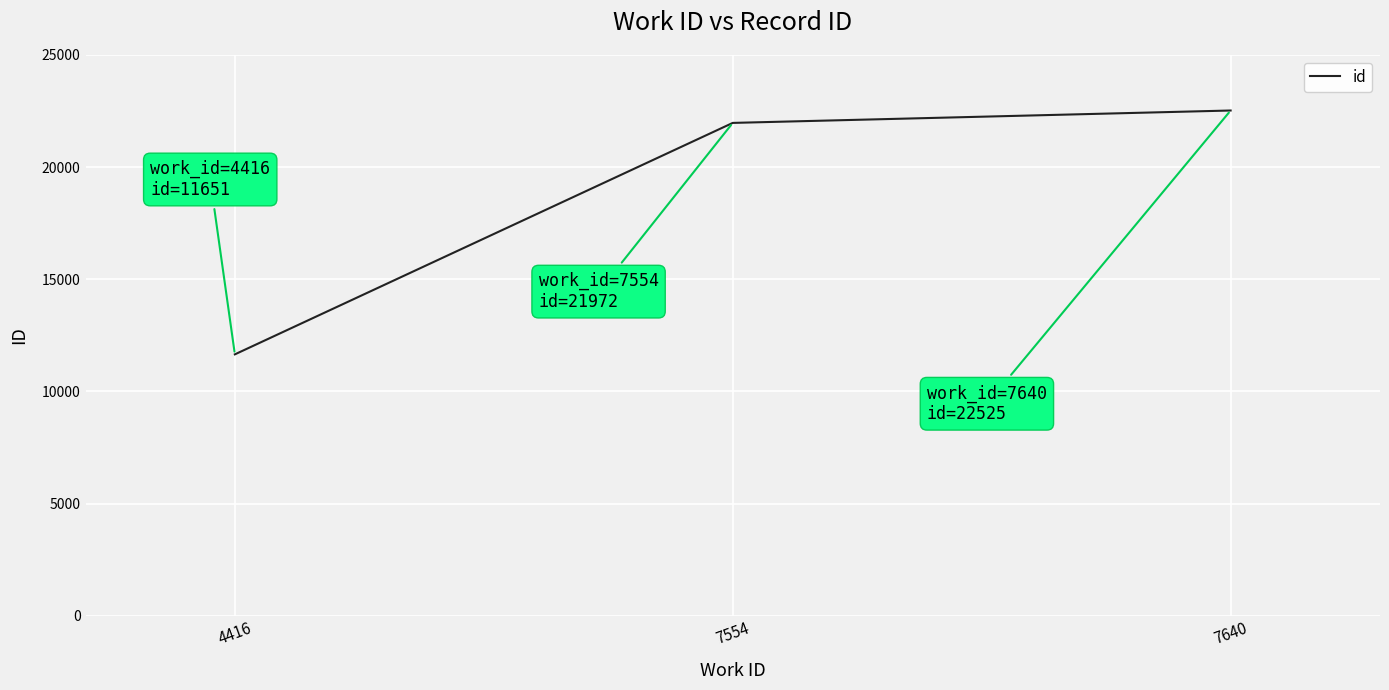

True or false: the data shows 35396 at 7640.

False